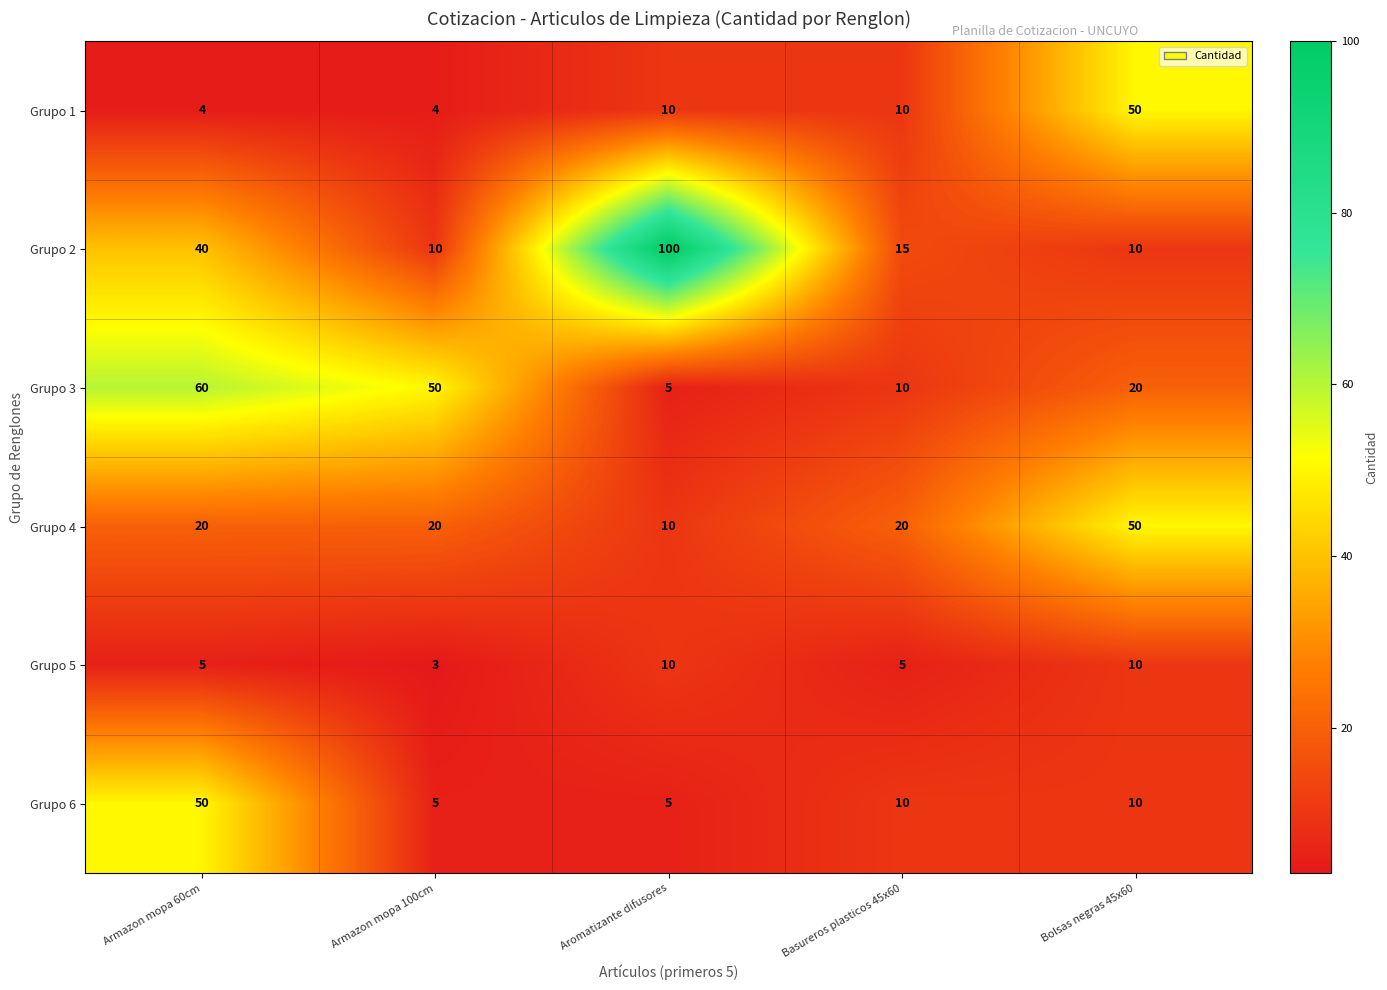

What is the greatest value displayed?

100